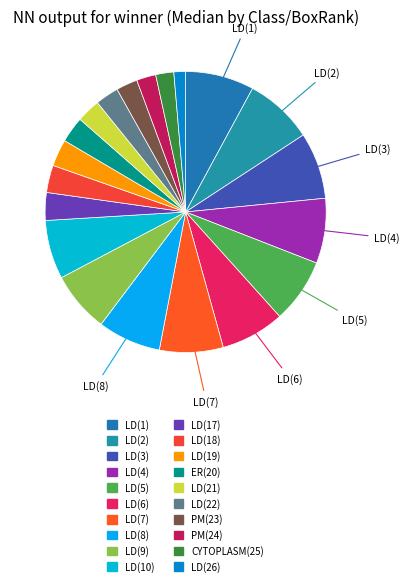

What percentage is the LD(22) slice, to the nearest percent?

3%